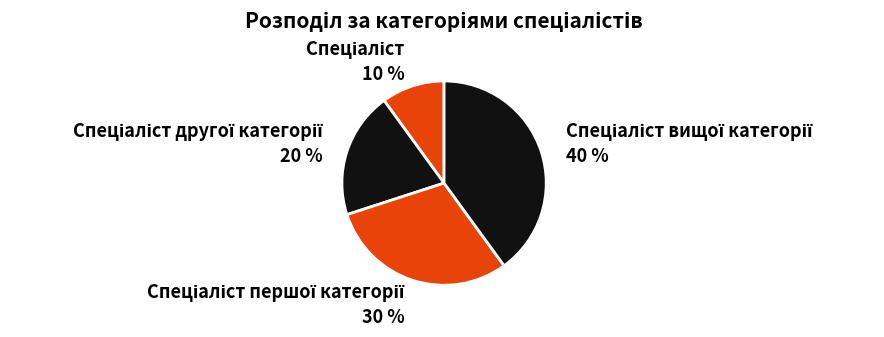

Does any single category account for the majority?

No